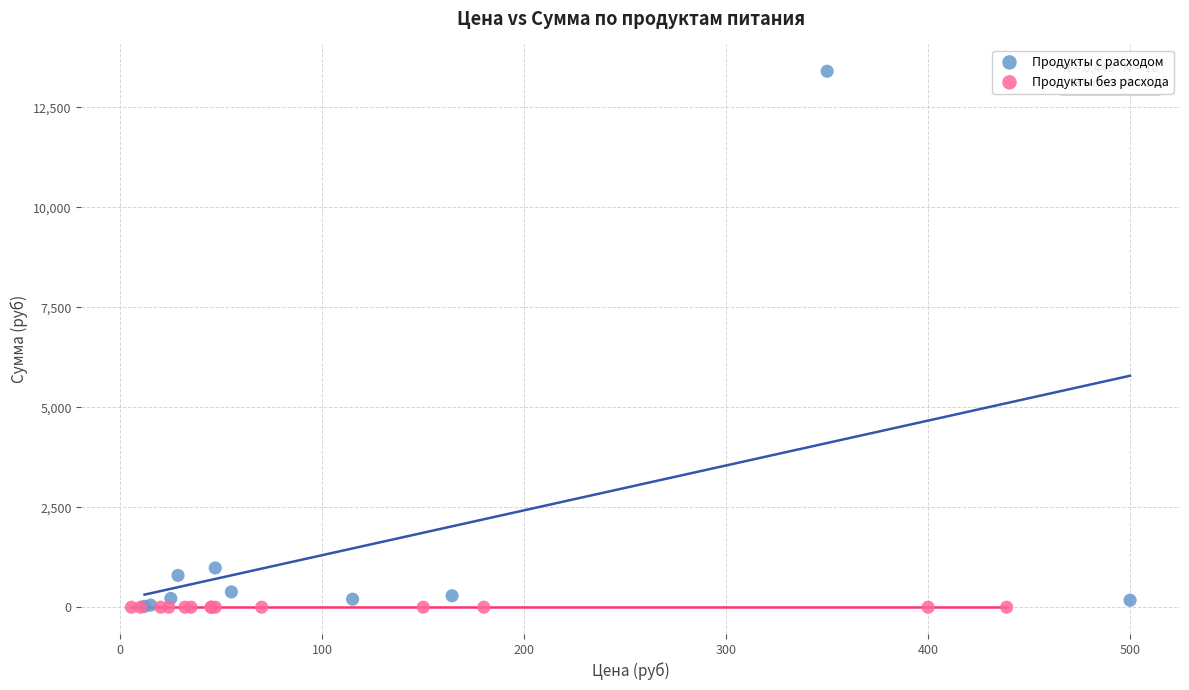

Which series contains the highest Y value?

Продукты с расходом